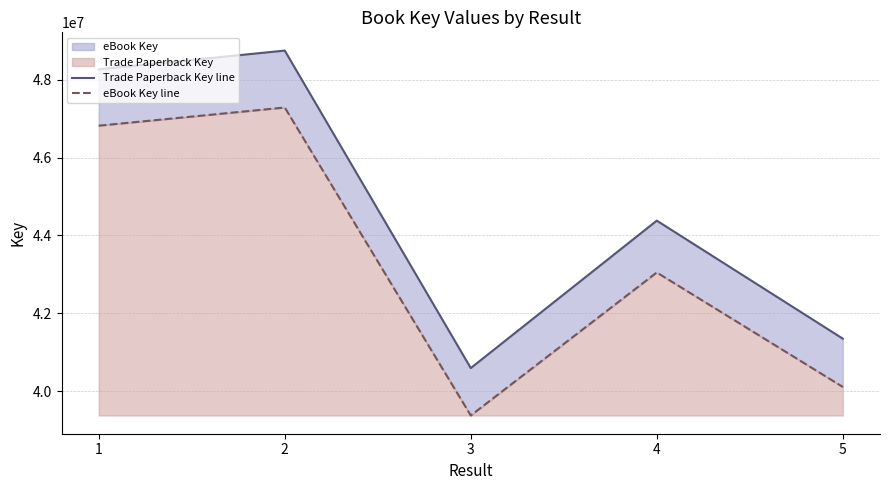

What is the smallest value displayed?

39373752.1